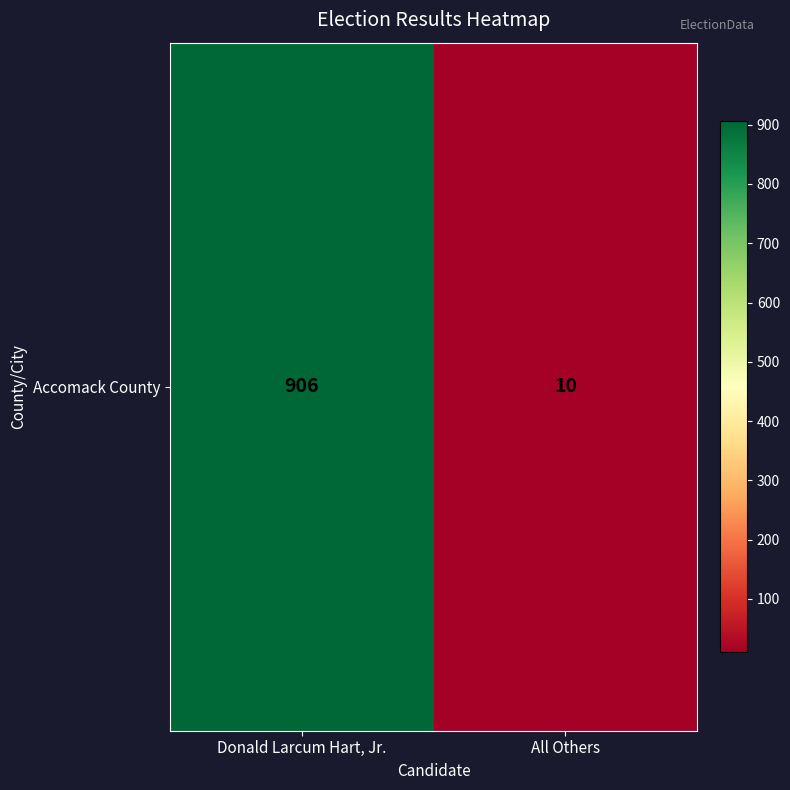

True or false: the data shows 1371 at Donald Larcum Hart, Jr..

False